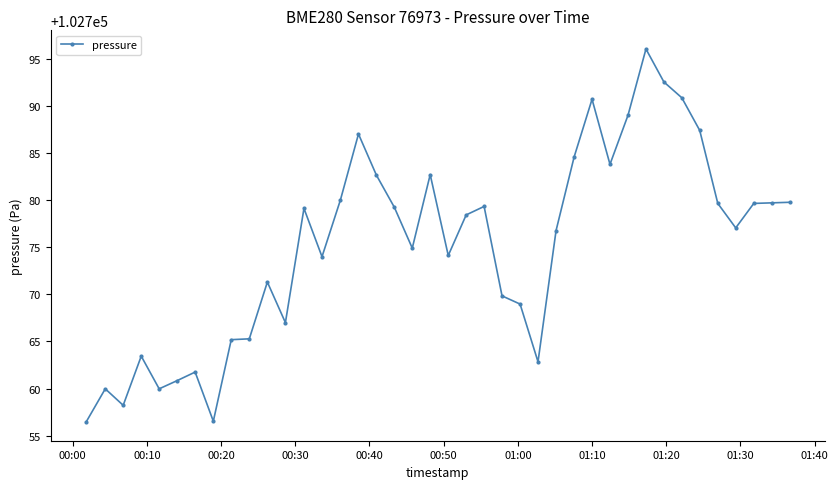

What is the value of the 26th point from the left?

102762.8